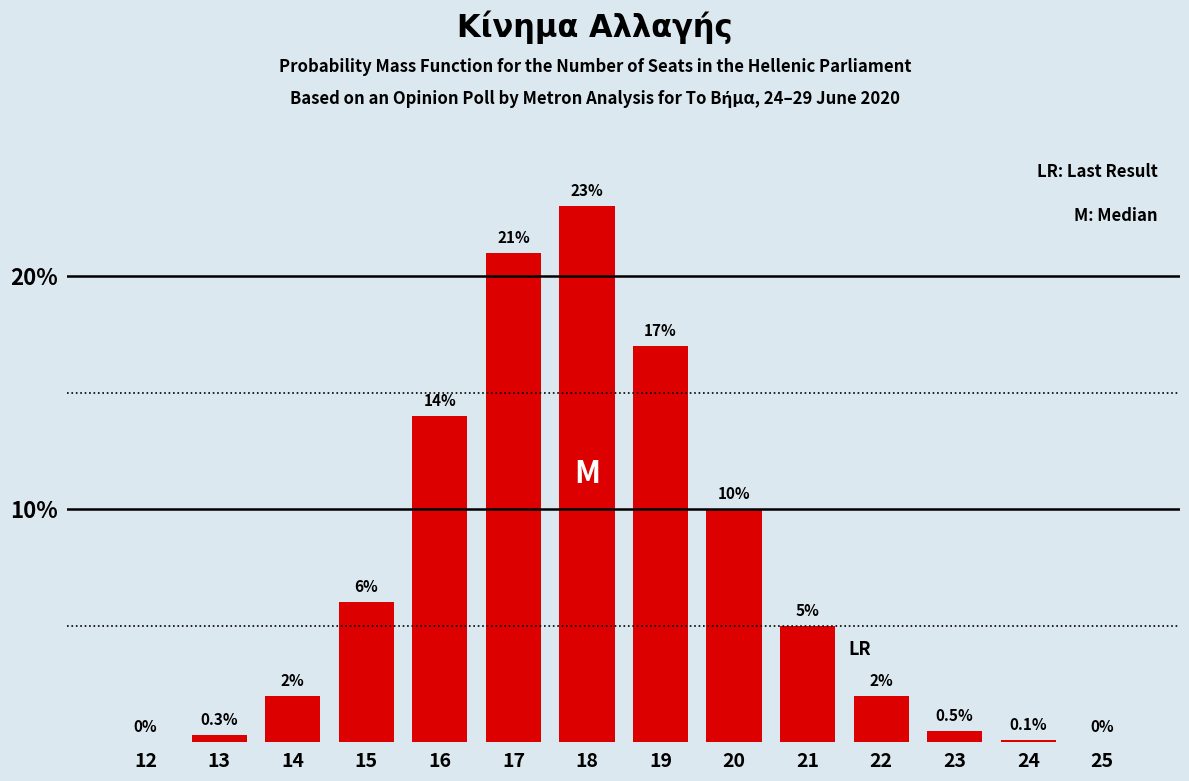

Reading left to right, transcribe all the data shown in this chart.

12=0.0	13=0.3	14=2.0	15=6.0	16=14.0	17=21.0	18=23.0	19=17.0	20=10.0	21=5.0	22=2.0	23=0.5	24=0.1	25=0.0